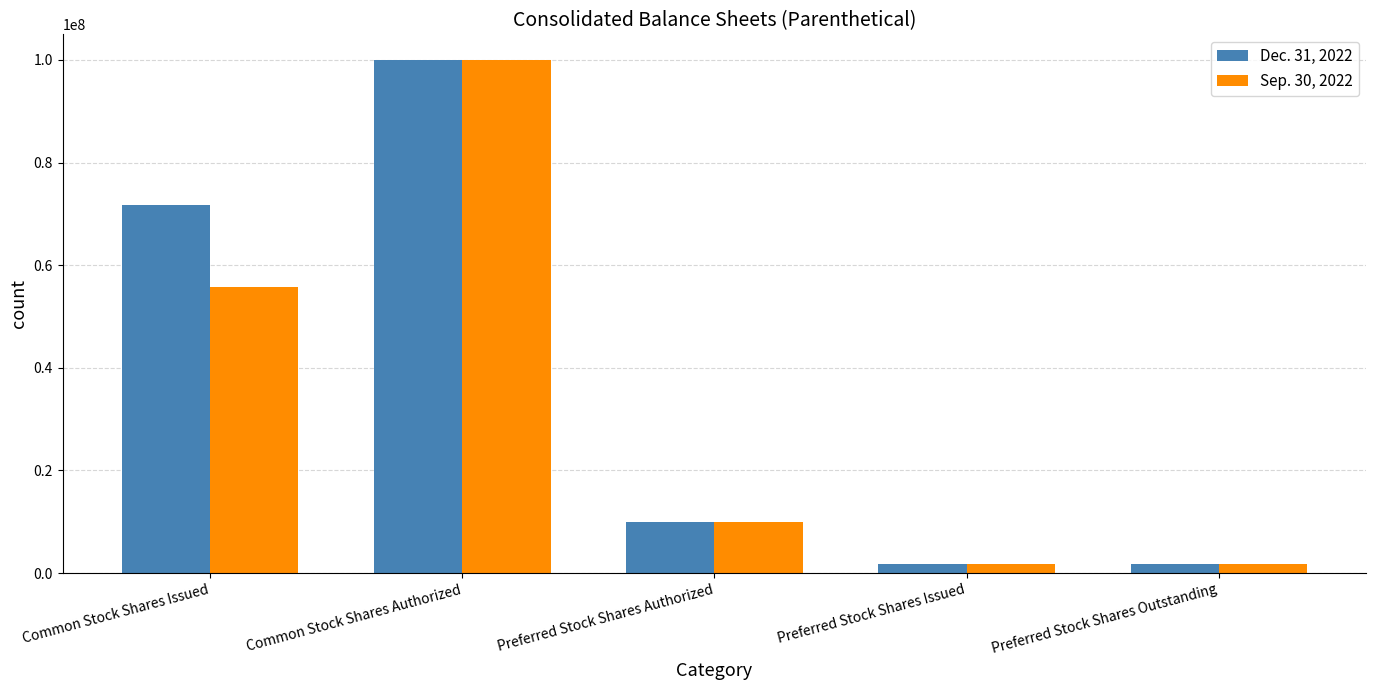

The value of Sep. 30, 2022 at Common Stock Shares Issued is 55661337. True or false?

True